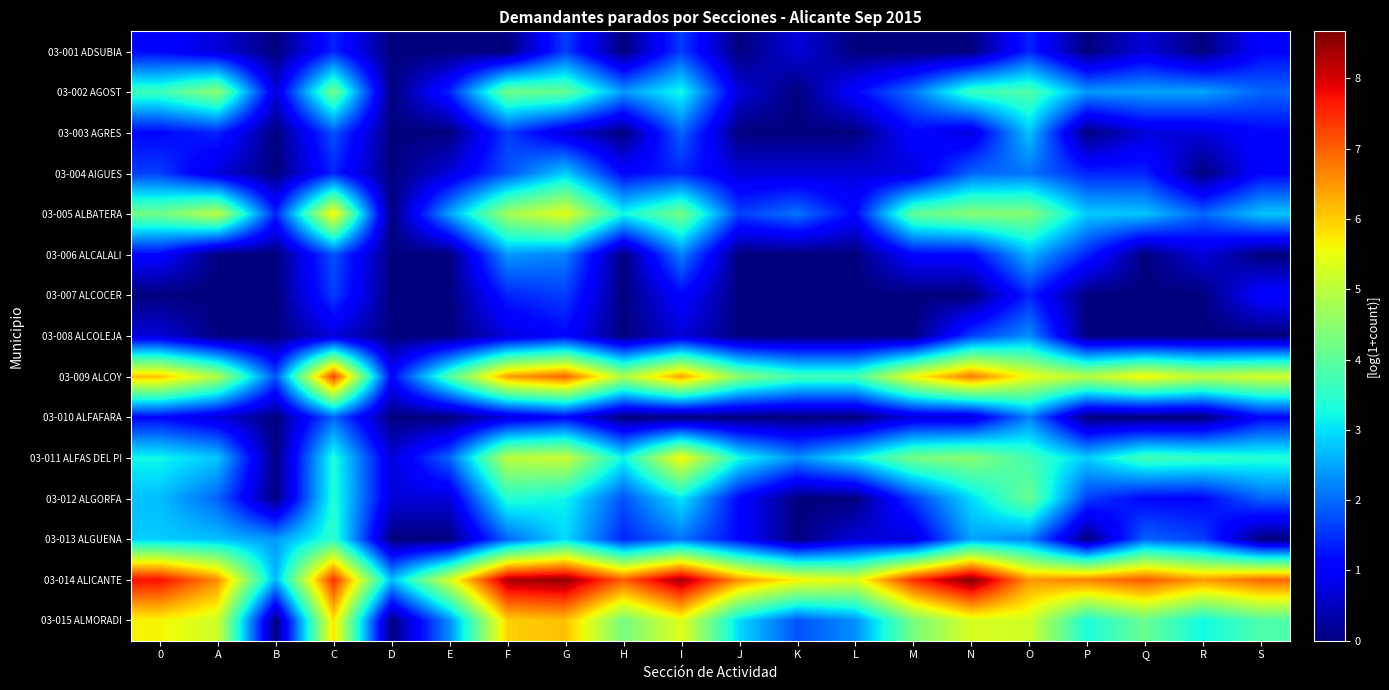

Reading left to right, transcribe all the data shown in this chart.

03-001 ADSUBIA: 0=1.1	A=0.7	B=0.0	C=1.4	D=0.0	E=0.0	F=0.0	G=1.6	H=0.0	I=1.6	J=0.0	K=0.7	L=0.0	M=0.0	N=0.0	O=1.4	P=0.0	Q=0.7	R=0.0	S=1.1
03-002 AGOST: 0=3.7	A=4.5	B=0.7	C=4.2	D=0.0	E=1.4	F=4.2	G=4.1	H=2.4	I=3.3	J=0.7	K=0.0	L=1.1	M=2.1	N=3.6	O=3.9	P=2.4	Q=2.5	R=2.5	S=1.9
03-003 AGRES: 0=1.1	A=1.4	B=0.0	C=1.8	D=0.0	E=0.0	F=1.6	G=0.7	H=0.0	I=1.9	J=0.0	K=0.0	L=0.0	M=1.1	N=0.7	O=2.8	P=0.0	Q=0.7	R=0.7	S=1.1
03-004 AIGUES: 0=1.6	A=0.7	B=0.0	C=1.4	D=0.0	E=0.7	F=1.8	G=2.8	H=1.1	I=1.4	J=0.7	K=0.7	L=0.7	M=0.7	N=1.9	O=2.1	P=1.4	Q=1.4	R=0.0	S=1.1
03-005 ALBATERA: 0=4.2	A=5.0	B=1.4	C=5.7	D=0.0	E=2.5	F=4.7	G=5.4	H=3.2	I=4.3	J=1.6	K=2.1	L=1.1	M=4.1	N=4.5	O=4.4	P=2.8	Q=2.8	R=1.9	S=2.8
03-006 ALCALALI: 0=1.1	A=0.0	B=0.0	C=1.8	D=0.0	E=0.0	F=2.4	G=2.2	H=0.0	I=2.2	J=0.0	K=0.0	L=0.0	M=1.1	N=1.1	O=2.6	P=1.4	Q=0.0	R=0.7	S=0.0
03-007 ALCOCER: 0=0.0	A=0.0	B=0.0	C=1.6	D=0.0	E=0.0	F=1.4	G=1.6	H=0.0	I=1.1	J=0.0	K=0.0	L=0.0	M=0.0	N=0.0	O=1.4	P=0.0	Q=0.0	R=0.0	S=1.1
03-008 ALCOLEJA: 0=0.7	A=0.0	B=0.0	C=0.7	D=0.0	E=0.0	F=0.7	G=1.1	H=0.0	I=0.7	J=0.0	K=0.0	L=0.0	M=0.0	N=1.6	O=2.3	P=0.0	Q=0.0	R=0.0	S=0.0
03-009 ALCOY: 0=6.1	A=4.9	B=1.8	C=7.3	D=1.1	E=3.9	F=6.4	G=7.0	H=4.9	I=6.4	J=4.5	K=3.7	L=3.7	M=5.6	N=6.8	O=5.5	P=5.0	Q=5.6	R=5.0	S=5.3
03-010 ALFAFARA: 0=1.1	A=0.7	B=0.0	C=1.9	D=0.0	E=0.0	F=0.7	G=1.1	H=0.0	I=0.0	J=0.0	K=0.0	L=0.0	M=0.7	N=0.7	O=2.2	P=0.0	Q=0.0	R=0.0	S=1.1
03-011 ALFAS DEL PI: 0=3.2	A=2.8	B=0.0	C=3.4	D=0.7	E=1.9	F=5.0	G=5.1	H=3.2	I=5.6	J=3.3	K=2.3	L=3.1	M=4.3	N=4.5	O=3.7	P=2.8	Q=3.7	R=3.6	S=3.4
03-012 ALGORFA: 0=2.7	A=1.9	B=0.0	C=3.4	D=0.7	E=0.7	F=3.4	G=3.2	H=1.8	I=3.0	J=1.1	K=0.0	L=0.0	M=1.6	N=2.9	O=4.1	P=1.6	Q=1.1	R=1.1	S=1.9
03-013 ALGUENA: 0=2.8	A=2.7	B=2.4	C=3.5	D=0.0	E=0.0	F=1.9	G=2.9	H=1.4	I=2.1	J=1.1	K=0.0	L=0.7	M=0.7	N=2.5	O=2.2	P=0.0	Q=1.9	R=1.6	S=0.0
03-014 ALICANTE: 0=7.8	A=6.6	B=2.6	C=7.4	D=2.7	E=5.3	F=8.3	G=8.5	H=7.0	I=8.4	J=6.5	K=5.7	L=5.4	M=7.4	N=8.7	O=6.5	P=6.7	Q=7.1	R=6.5	S=6.9
03-015 ALMORADI: 0=5.6	A=5.2	B=0.0	C=5.8	D=0.0	E=2.3	F=6.0	G=6.1	H=4.3	I=5.4	J=2.9	K=1.8	L=2.3	M=4.3	N=5.3	O=5.2	P=3.3	Q=4.1	R=3.2	S=3.9